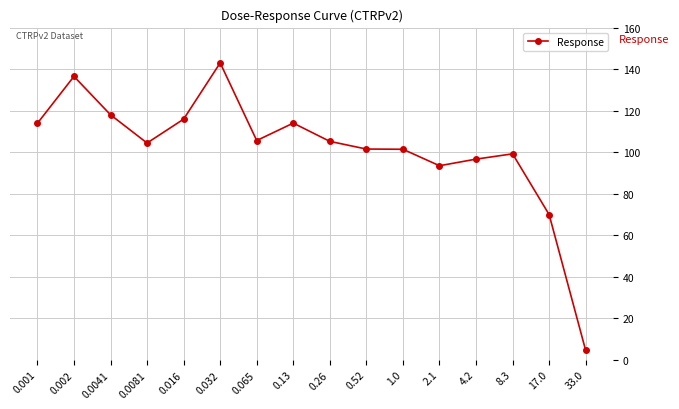

Count the number of data series in this chart.

1